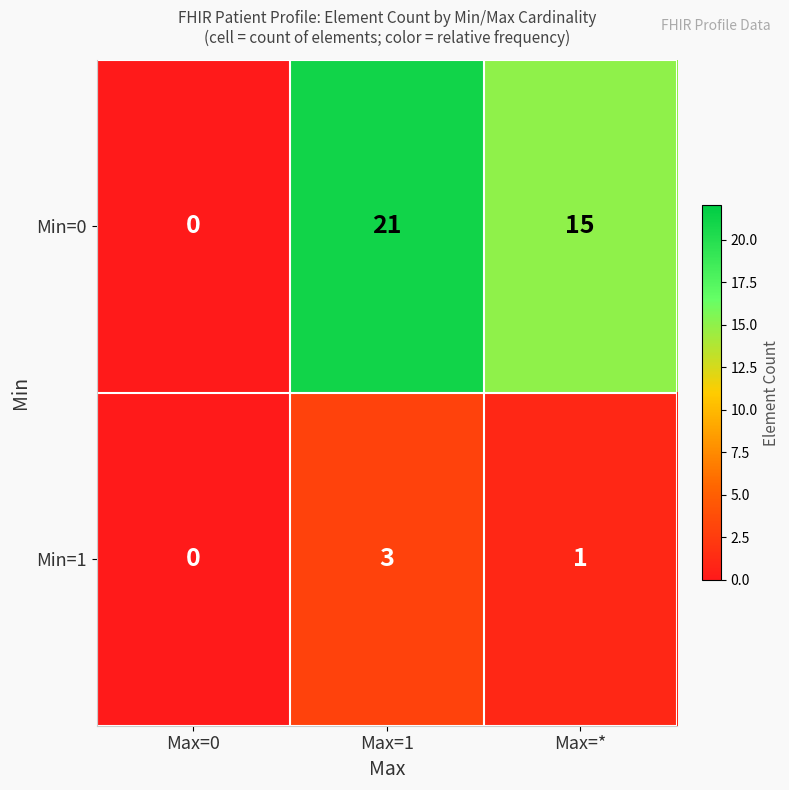

At how many categories does at least one series exceed 8?

2